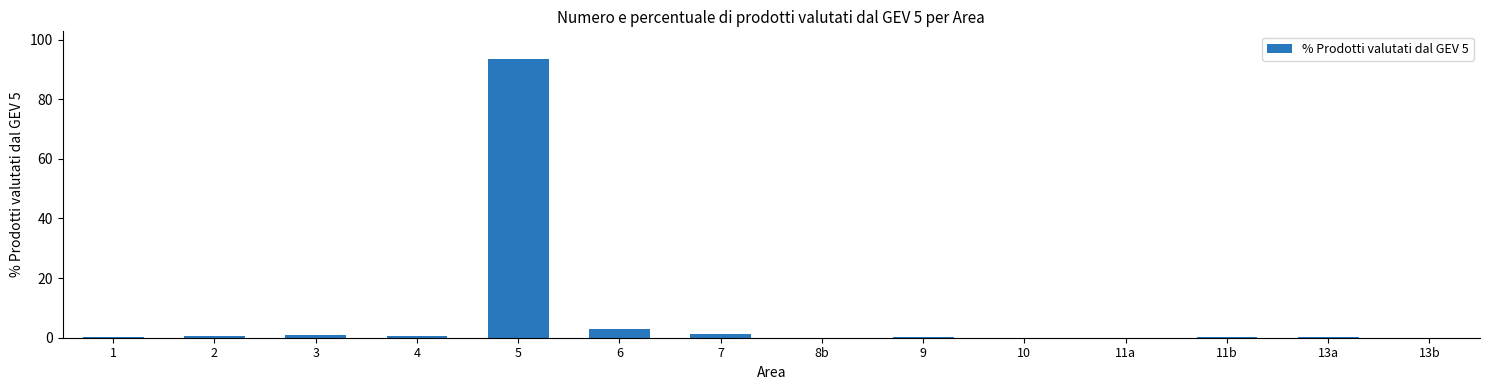

The value at 9 is 0.2. True or false?

True